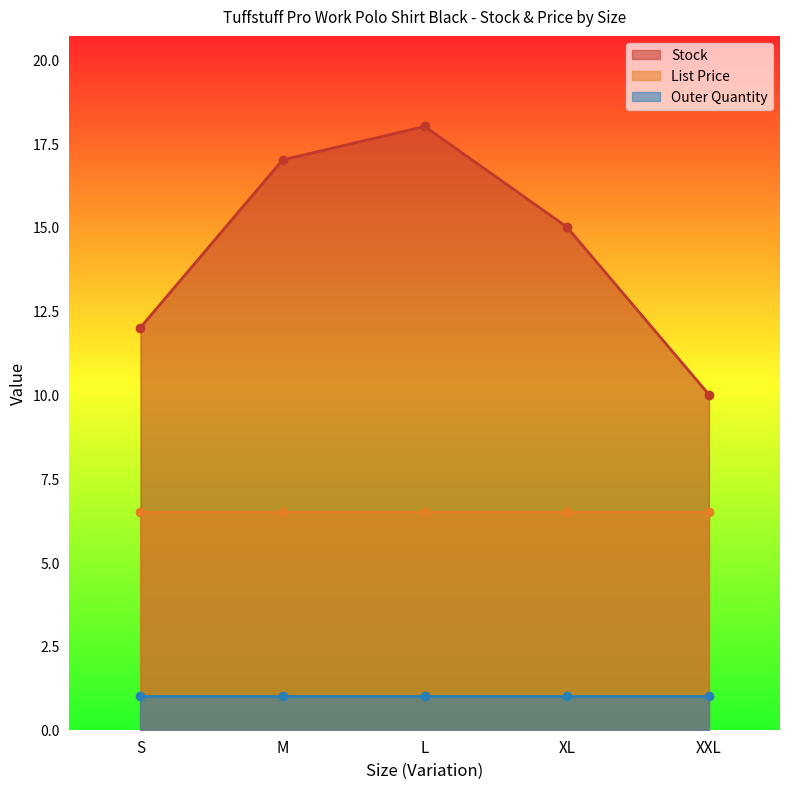

What is the average value of the List Price series?

6.5